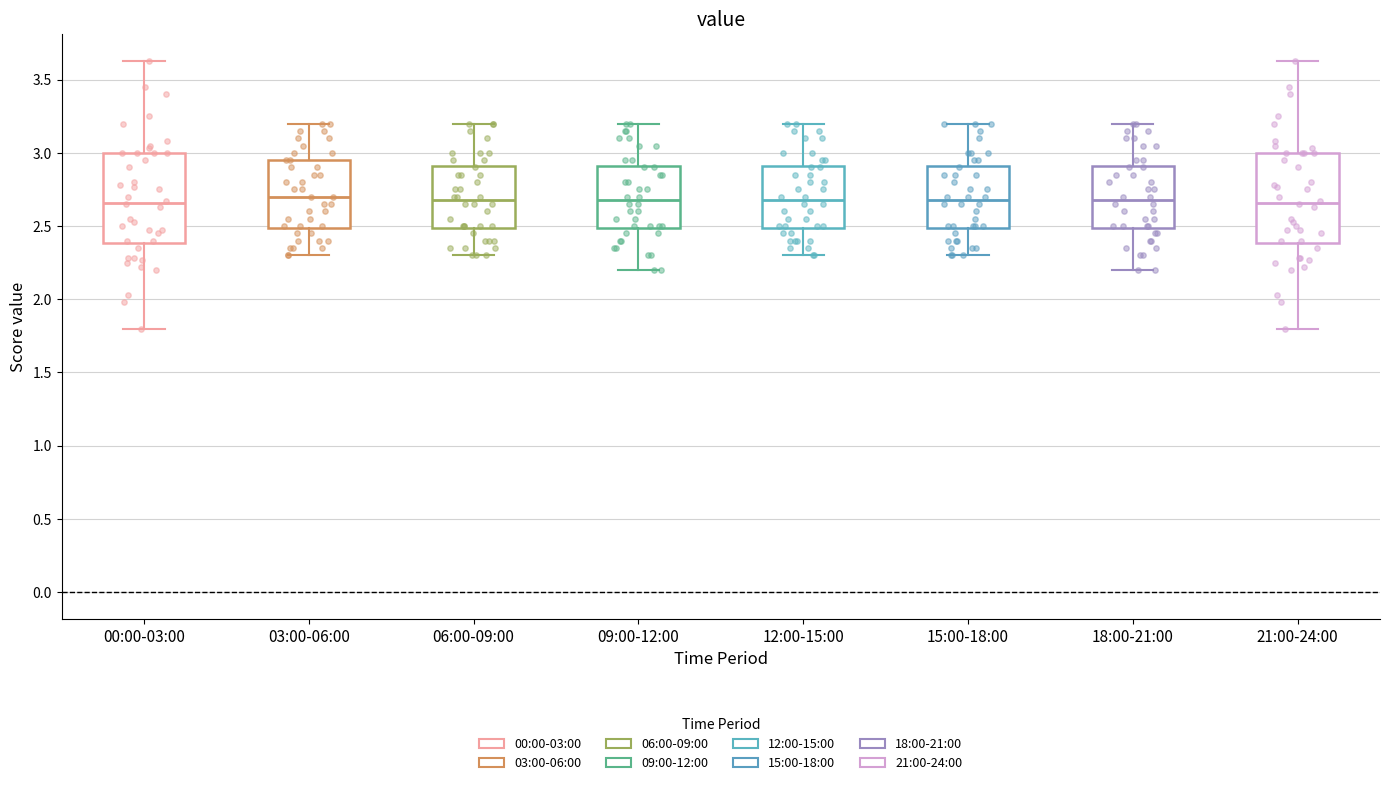

Where does the lower whisker of the box for 09:00-12:00 end on the y-axis? The values are not printed on the chart, so give them approximately, as read against the axis.

2.20